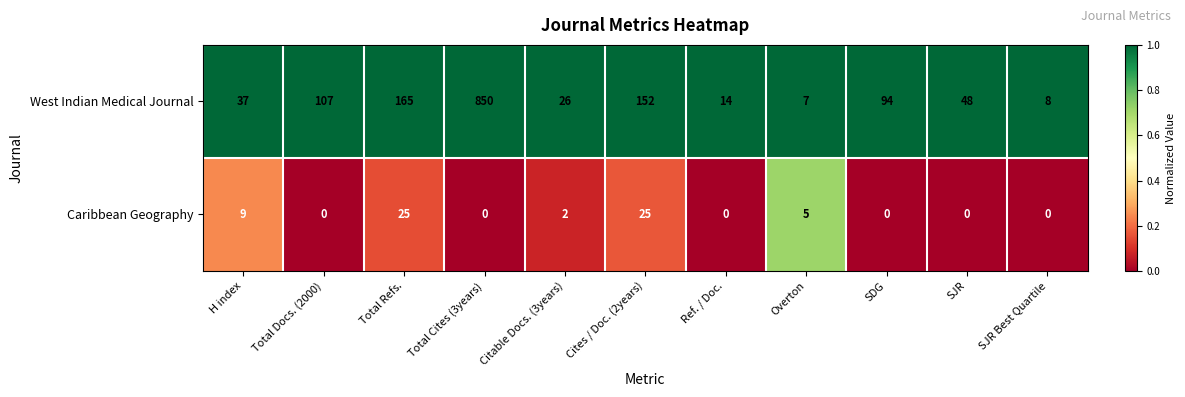

What is the difference between the second highest and second lowest values in the Caribbean Geography series?

25